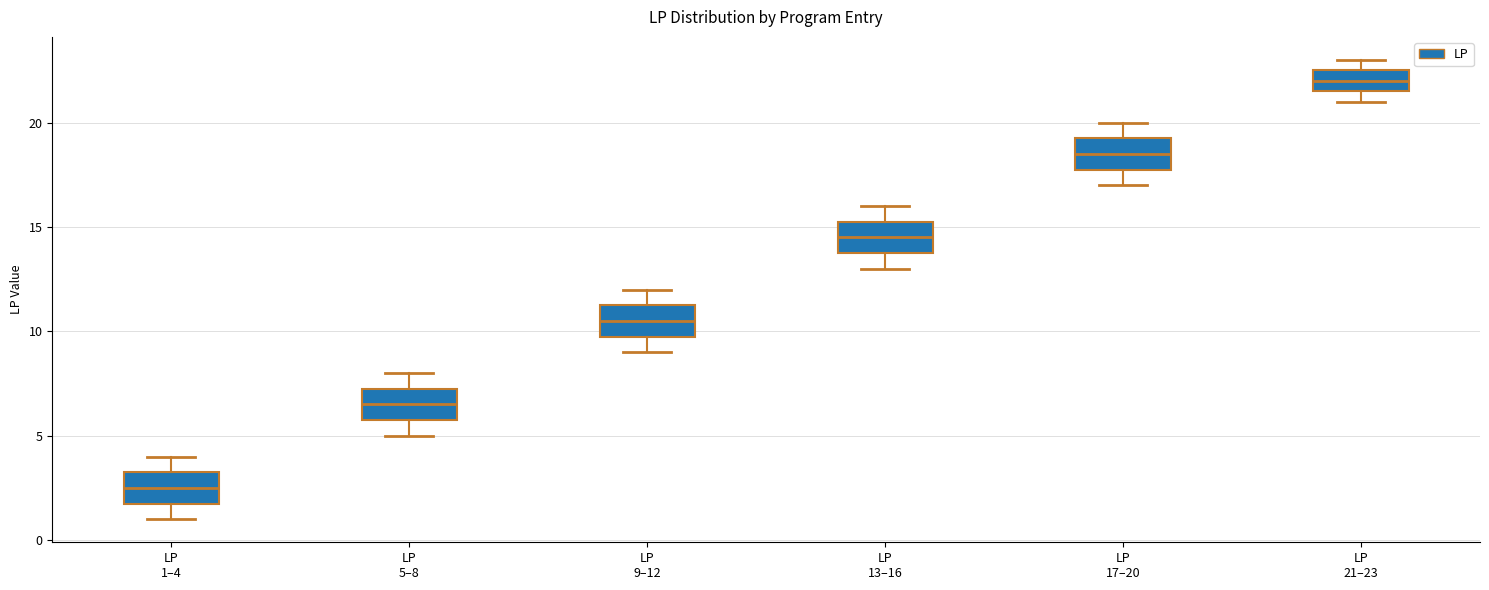

Which box's median line is the lowest?

LP 1–4